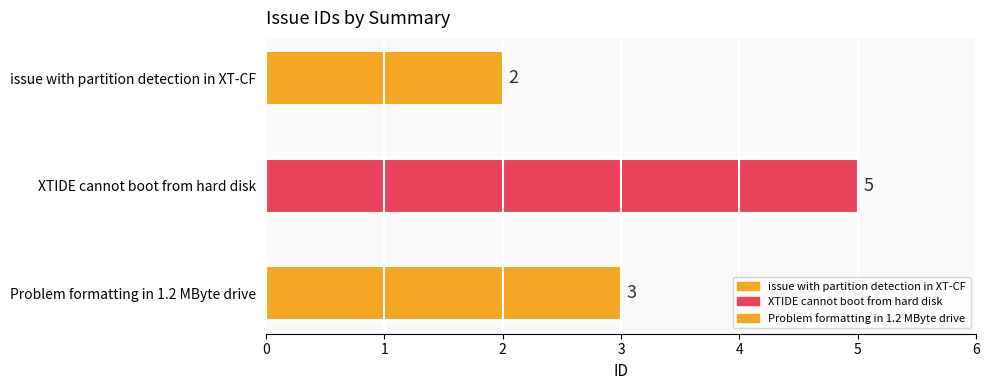

What is the label of the 2nd bar from the left?

XTIDE cannot boot from hard disk